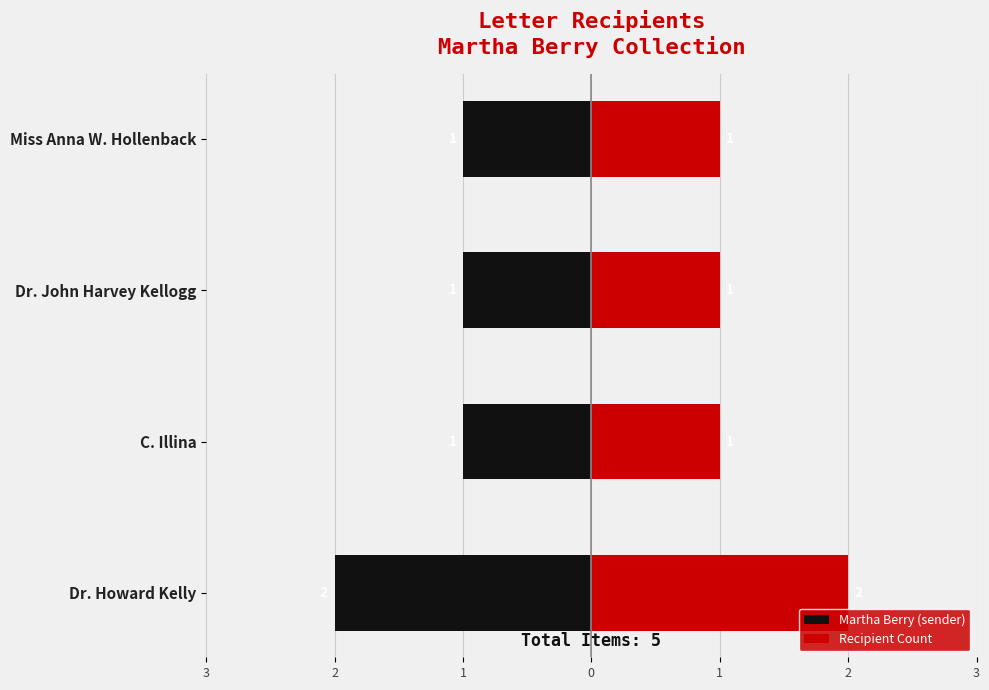

Count the number of categories in the chart.

4